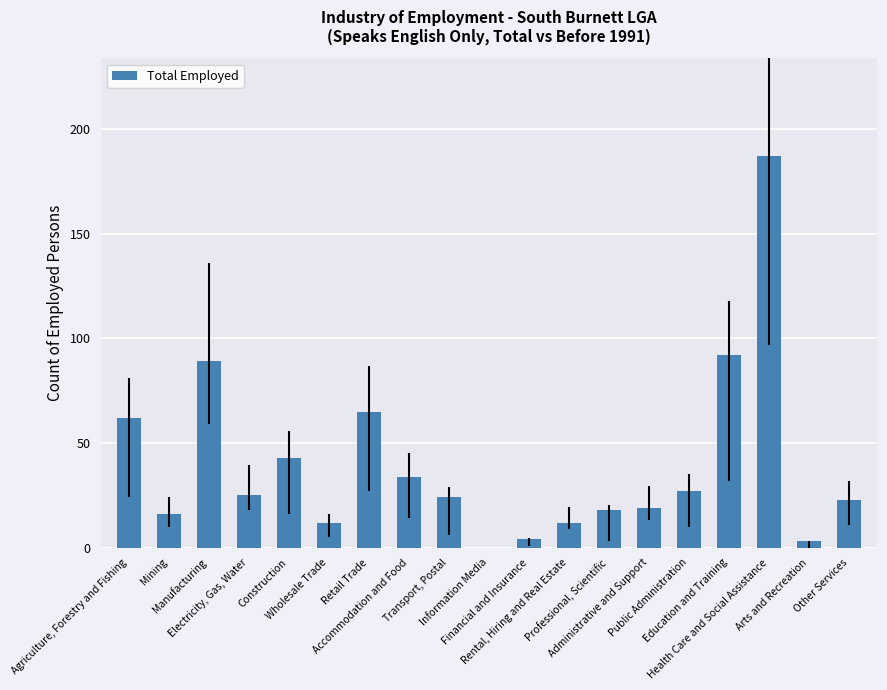

Reading left to right, list all the values displayed in this chart.

62	16	89	25	43	12	65	34	24	0	4	12	18	19	27	92	187	3	23